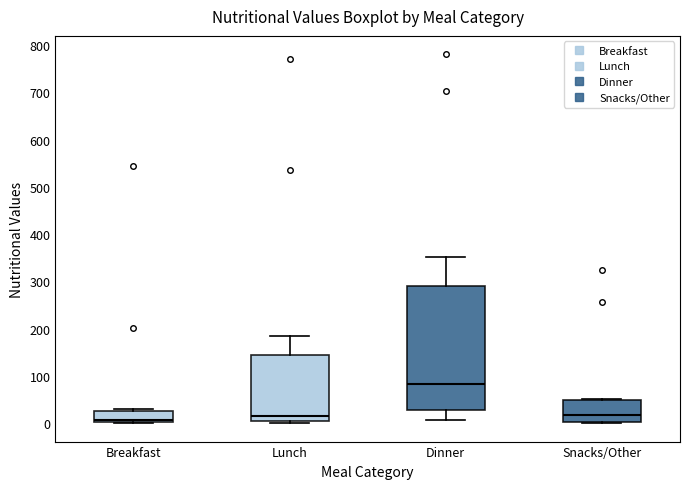

Reading left to right, transcribe this box plot: for each box, give where its median line is, the range the box spans, and where its two whiskers end, as read against the y-axis. The values are not printed on the chart, so give them approximately, as read against the axis.

Breakfast: median 10, box 0 to 30, whiskers 0 to 30 (just above the box's upper edge)
Lunch: median 10, box 0 to 140, whiskers 0 (just below the box's lower edge) to 180
Dinner: median 80, box 30 to 290, whiskers 10 to 350
Snacks/Other: median 20, box 0 to 50, whiskers 0 (just below the box's lower edge) to 50